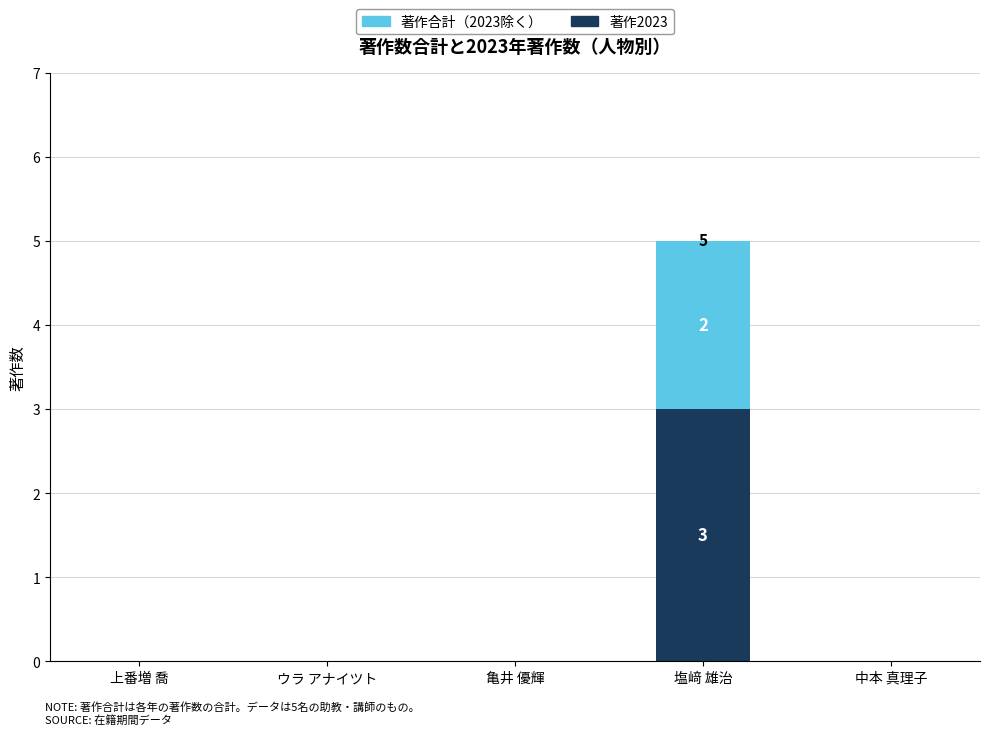

At which category is the sum across all series the highest?

塩﨑 雄治